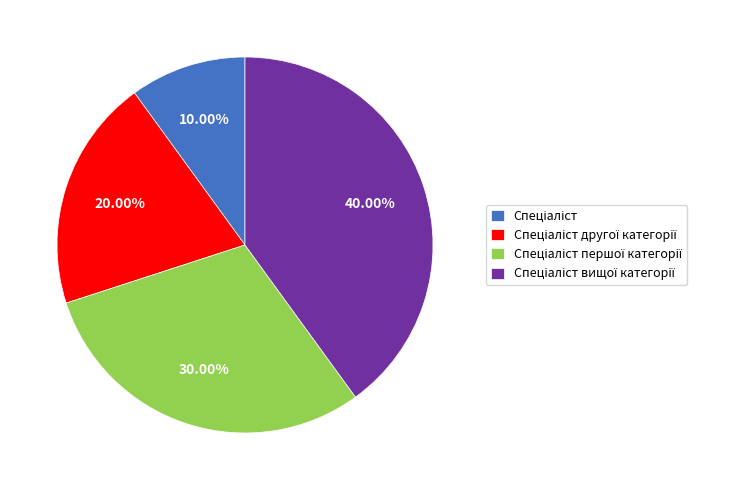

Does any single category account for the majority?

No